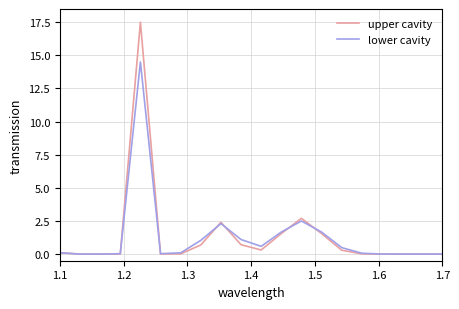

What is the highest value of the upper cavity series?

17.5